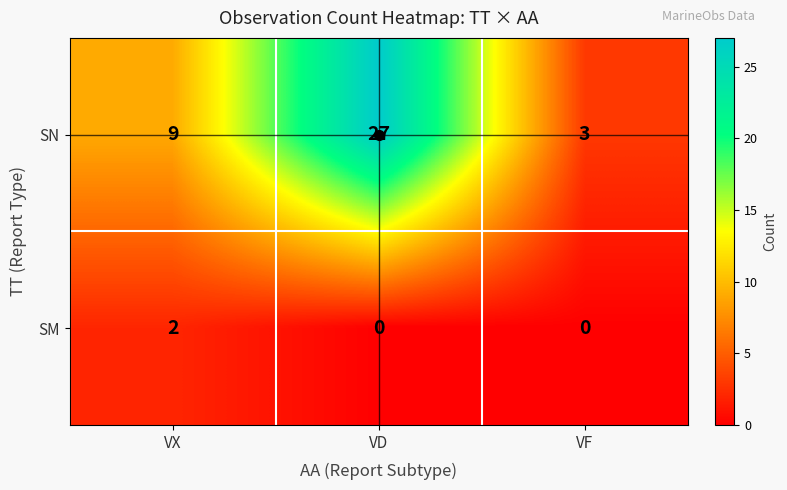

Count the number of data series in this chart.

2